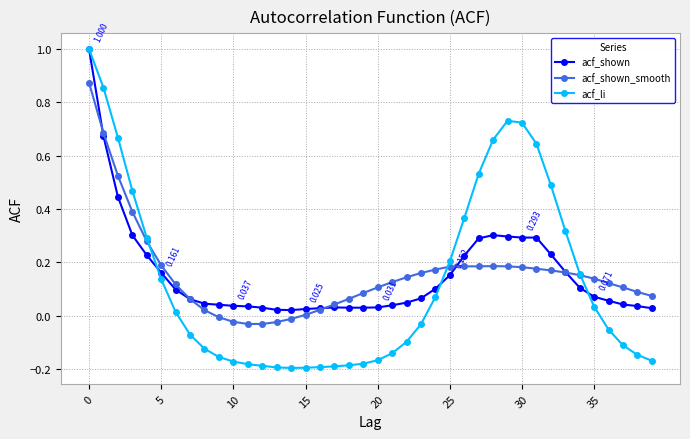

Is this an area chart (filled region under the line)?

No